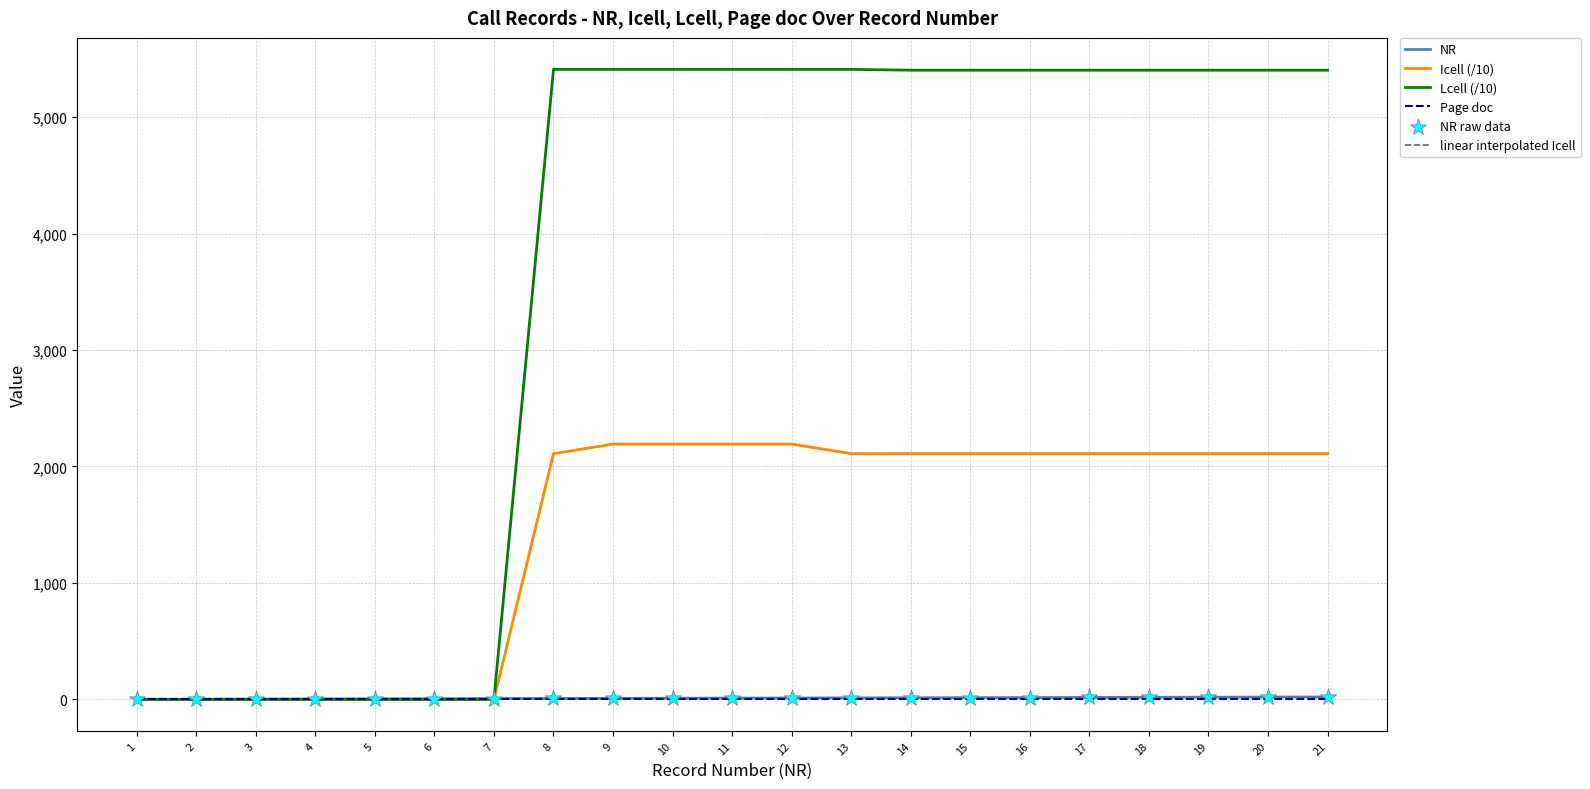

What is the total value across all series at 6?

13.0